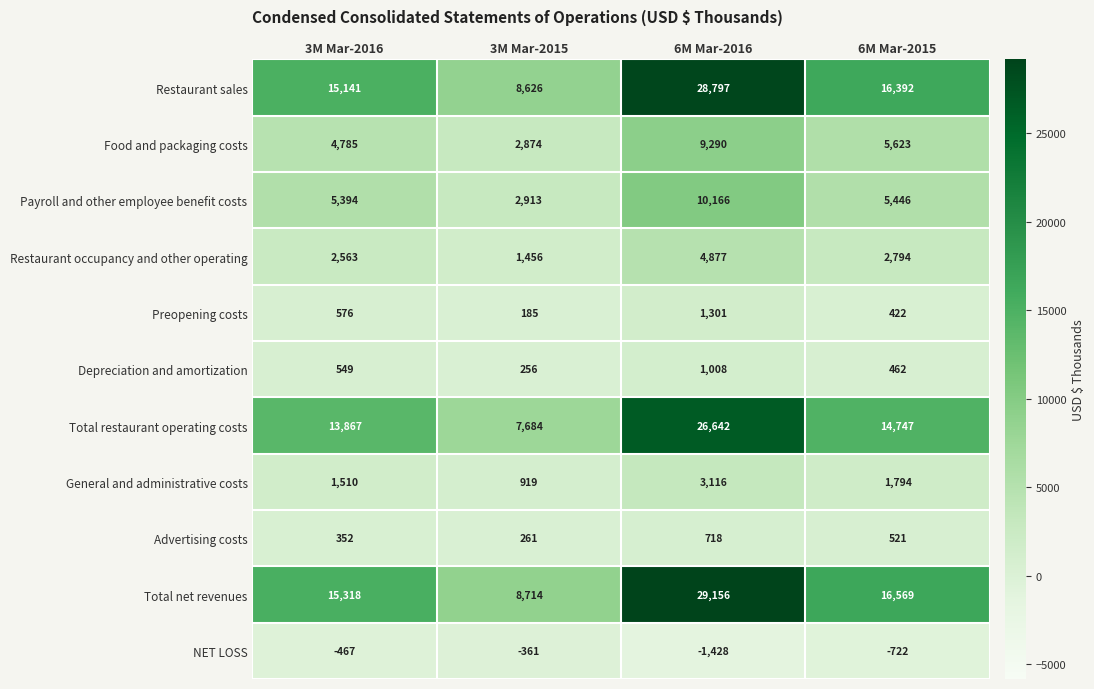

Is it true that Depreciation and amortization equals 256 at 3M Mar-2015?

True